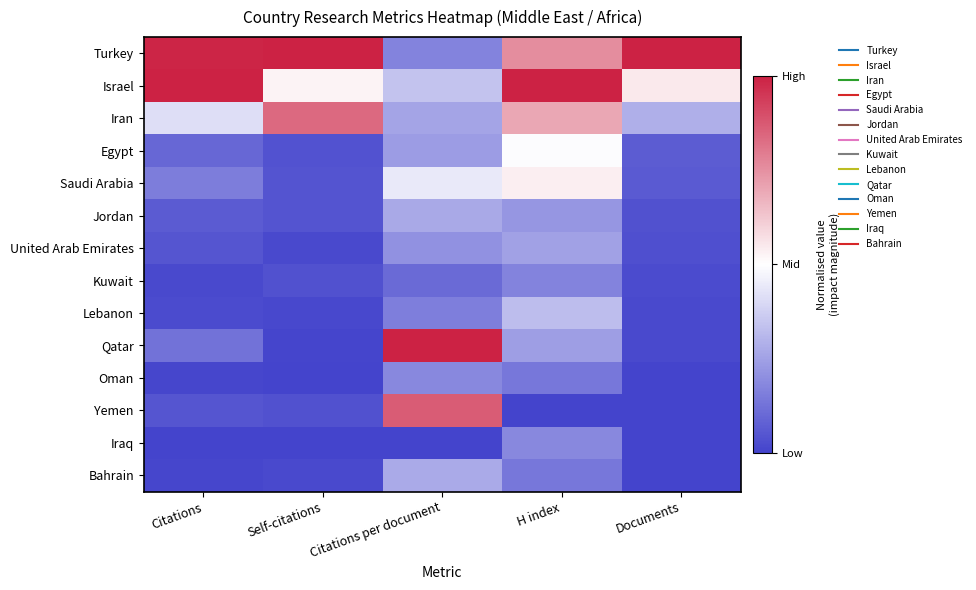

What is the difference between the highest and lowest values at Citations per document?

2.0